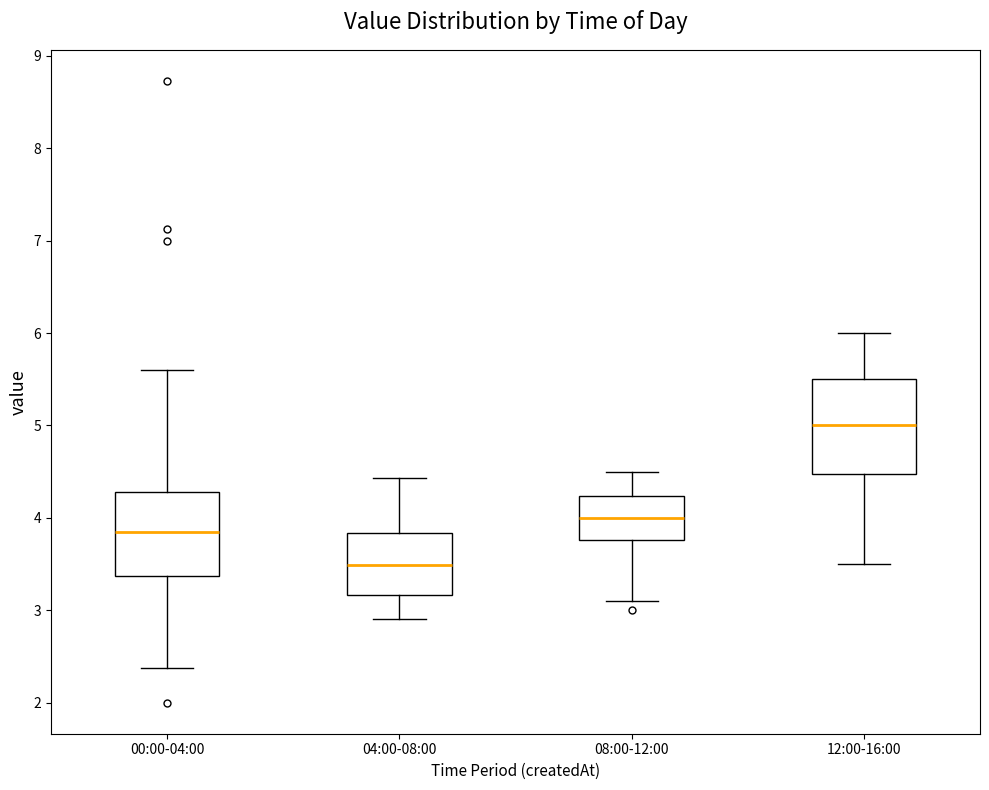

Reading left to right, read every box against the y-axis: the position of its median line, the range the box covers, and the ends of its whiskers. The values are not printed on the chart, so give them approximately, as read against the axis.

00:00-04:00: median 3.9, box 3.4 to 4.3, whiskers 2.4 to 5.6
04:00-08:00: median 3.5, box 3.2 to 3.8, whiskers 2.9 to 4.4
08:00-12:00: median 4.0, box 3.8 to 4.2, whiskers 3.1 to 4.5
12:00-16:00: median 5.0, box 4.5 to 5.5, whiskers 3.5 to 6.0